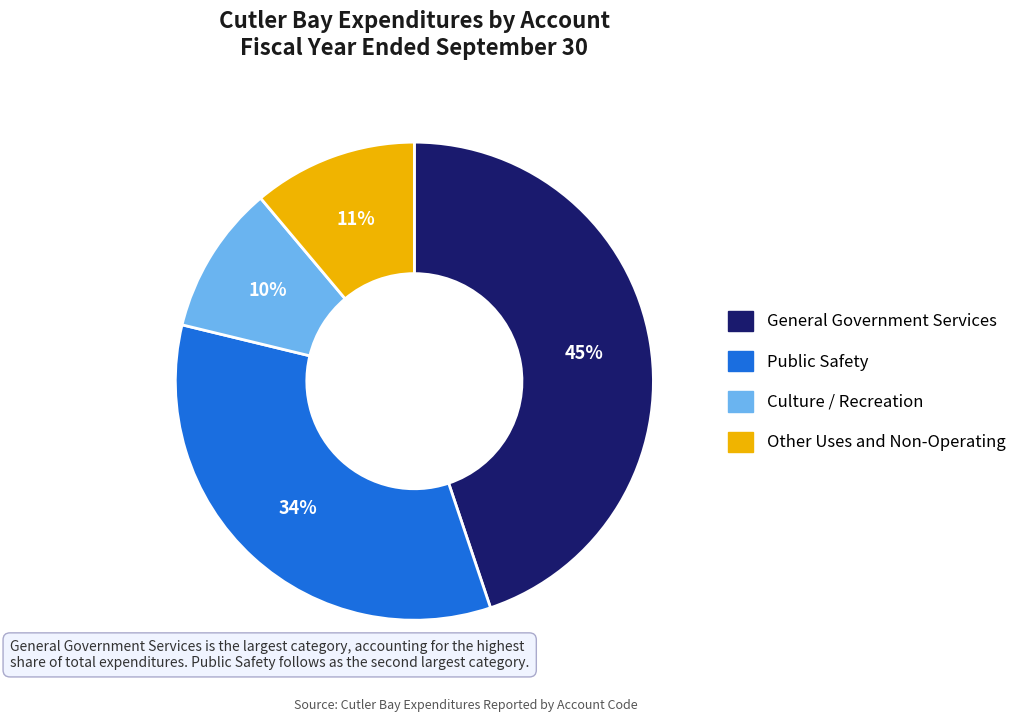

Which category has the biggest portion of the pie?

General Government Services